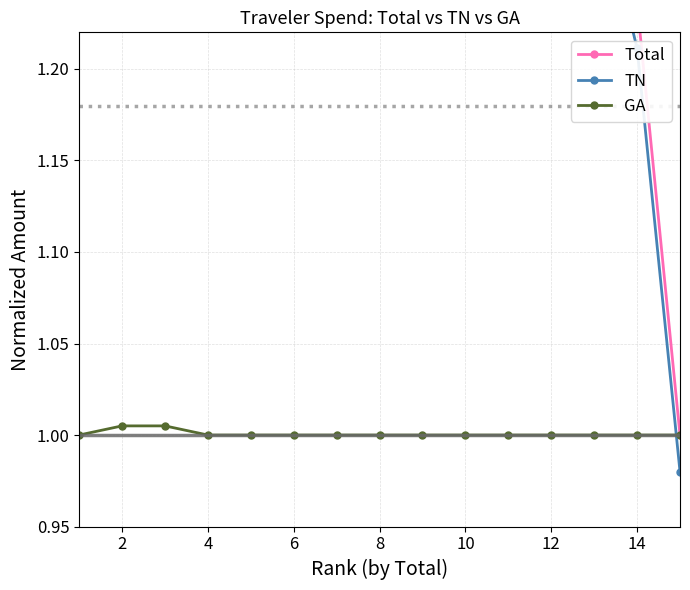

Is it true that GA equals 1.0 at 4?

True